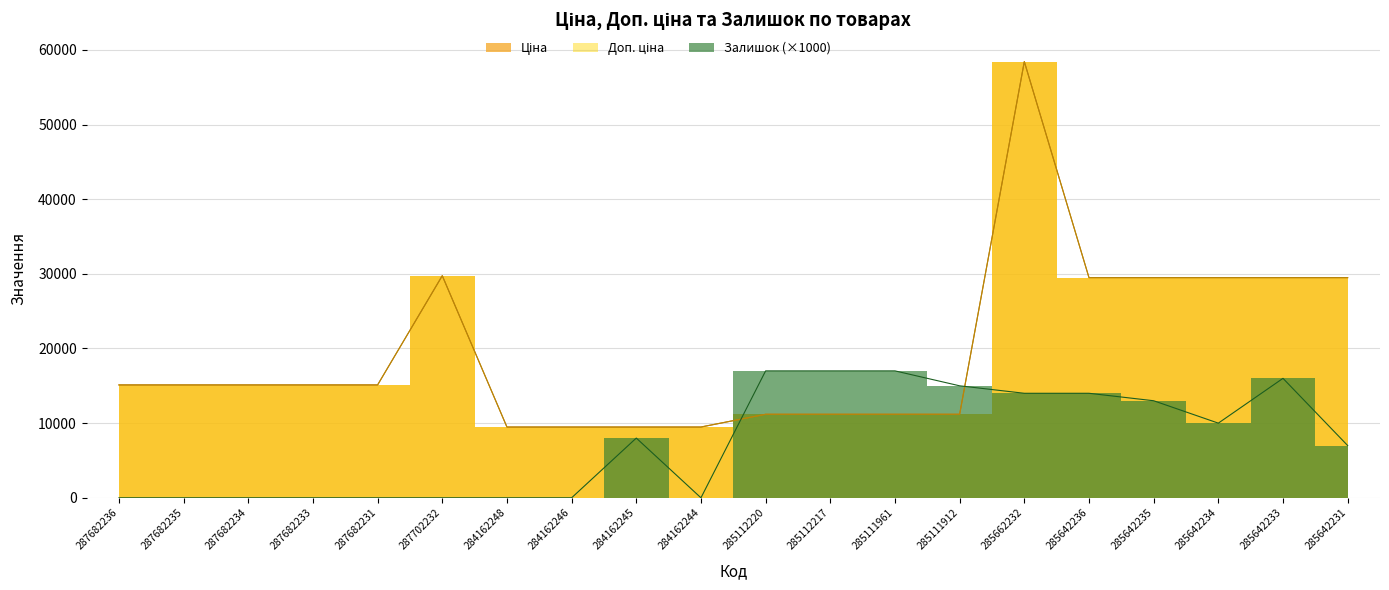

How many data points does each series have?

20